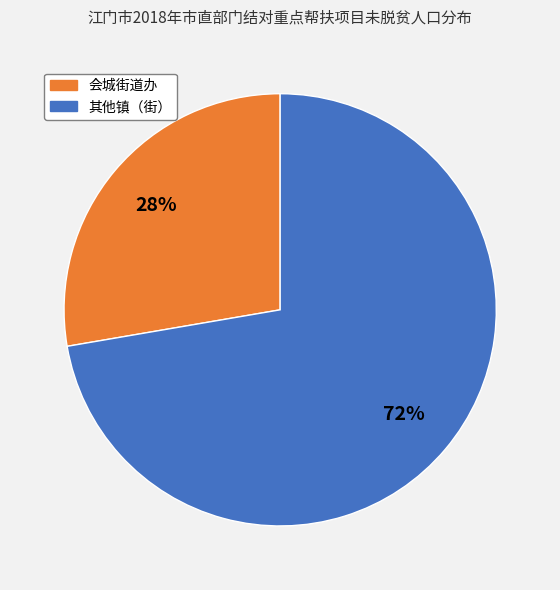

To the nearest percent, what is the average slice percentage?

50%